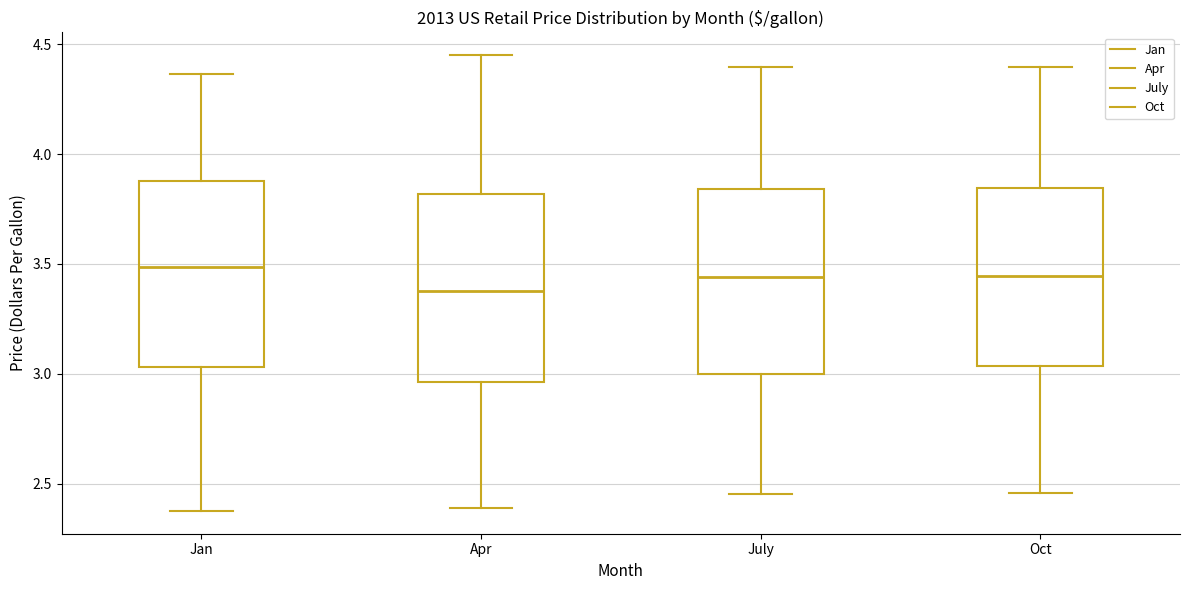

Reading left to right, transcribe this box plot: for each box, give where its median line is, the range the box spans, and where its two whiskers end, as read against the y-axis. The values are not printed on the chart, so give them approximately, as read against the axis.

Jan: median 3.50, box 3.05 to 3.90, whiskers 2.40 to 4.35
Apr: median 3.40, box 2.95 to 3.80, whiskers 2.40 to 4.45
July: median 3.45, box 3.00 to 3.85, whiskers 2.45 to 4.40
Oct: median 3.45, box 3.05 to 3.85, whiskers 2.45 to 4.40